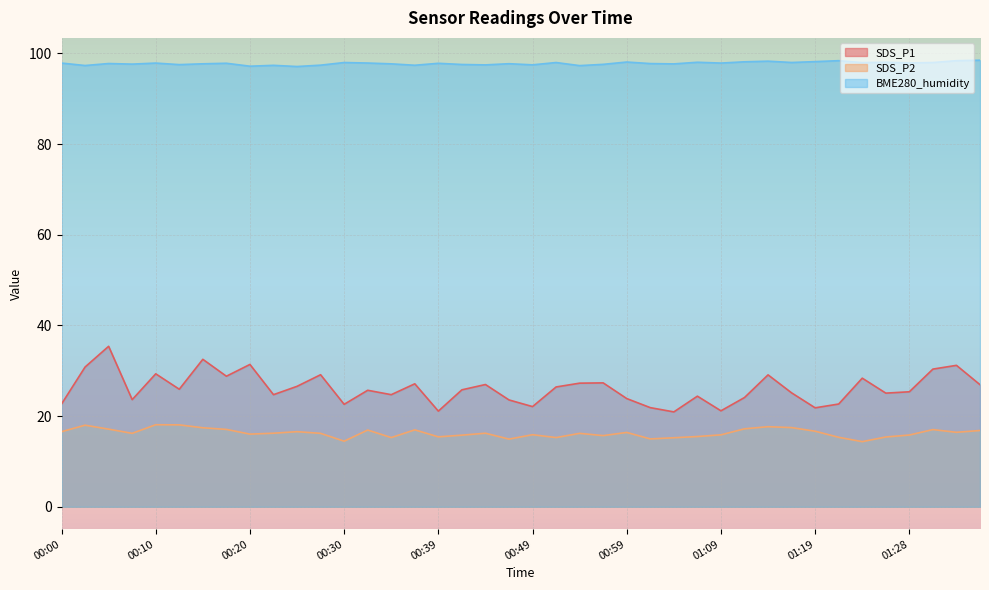

Which series has the widest spread of values?

SDS_P1